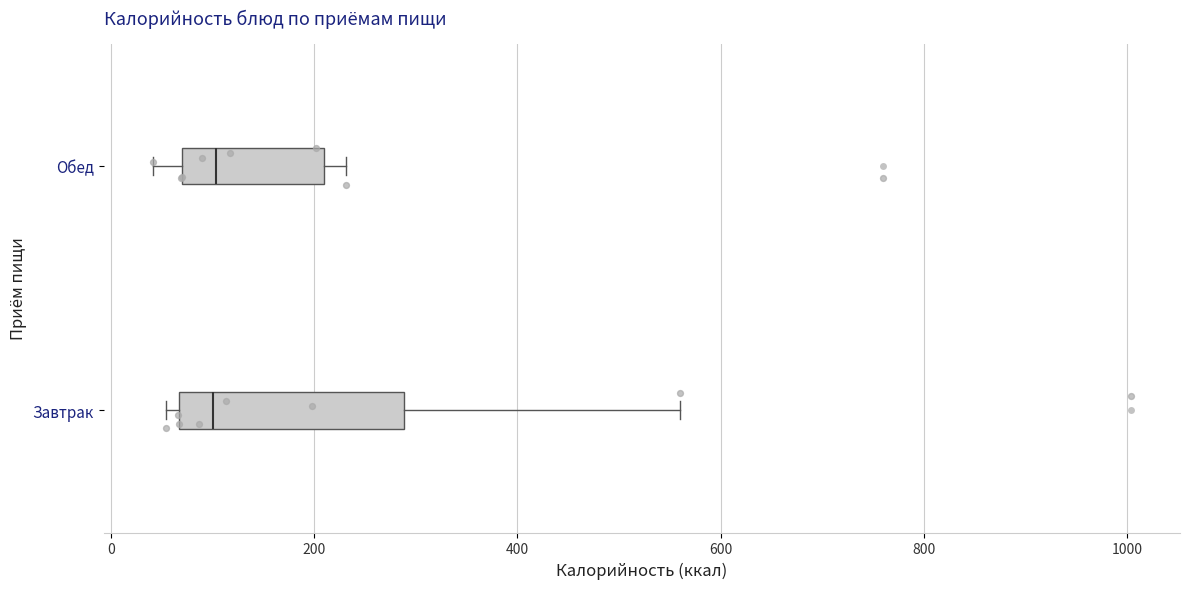

Reading bottom to top, read every box against the x-axis: the position of its median line, the range the box covers, and the ends of its whiskers. The values are not printed on the chart, so give them approximately, as read against the axis.

Завтрак: median 100, box 60 to 280, whiskers 60 (just left of the box's left edge) to 560
Обед: median 100, box 60 to 200, whiskers 40 to 240